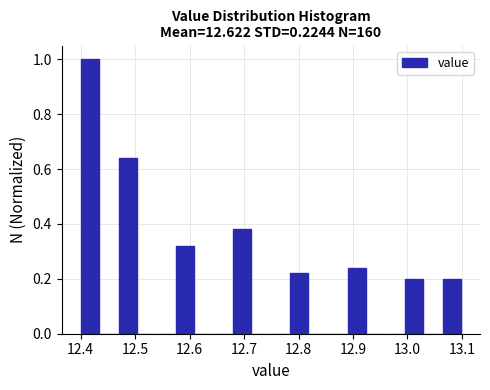

Around what value on the x-axis is the tallest bar? Give the approximate position of its centre, as read against the axis.

12.42